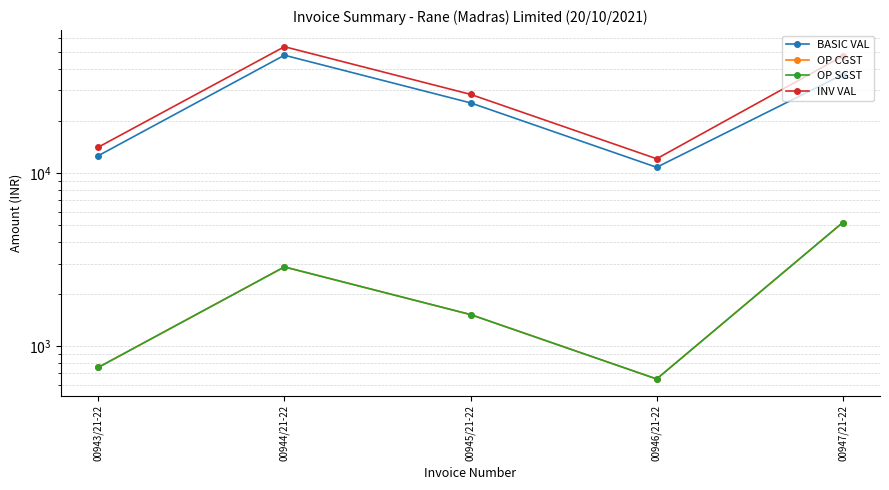

What is the difference between the maximum and minimum values in the OP CGST series?

4534.8